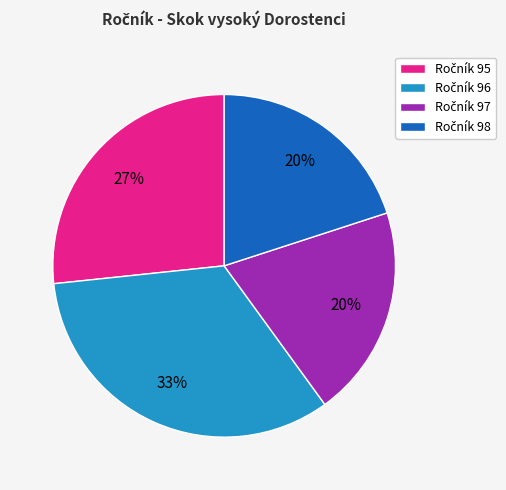

Is there a majority slice in this chart?

No